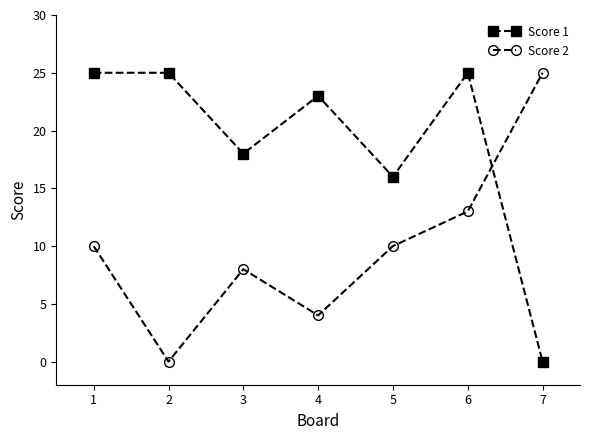

Where is Score 1 nearest to the value 12?

5